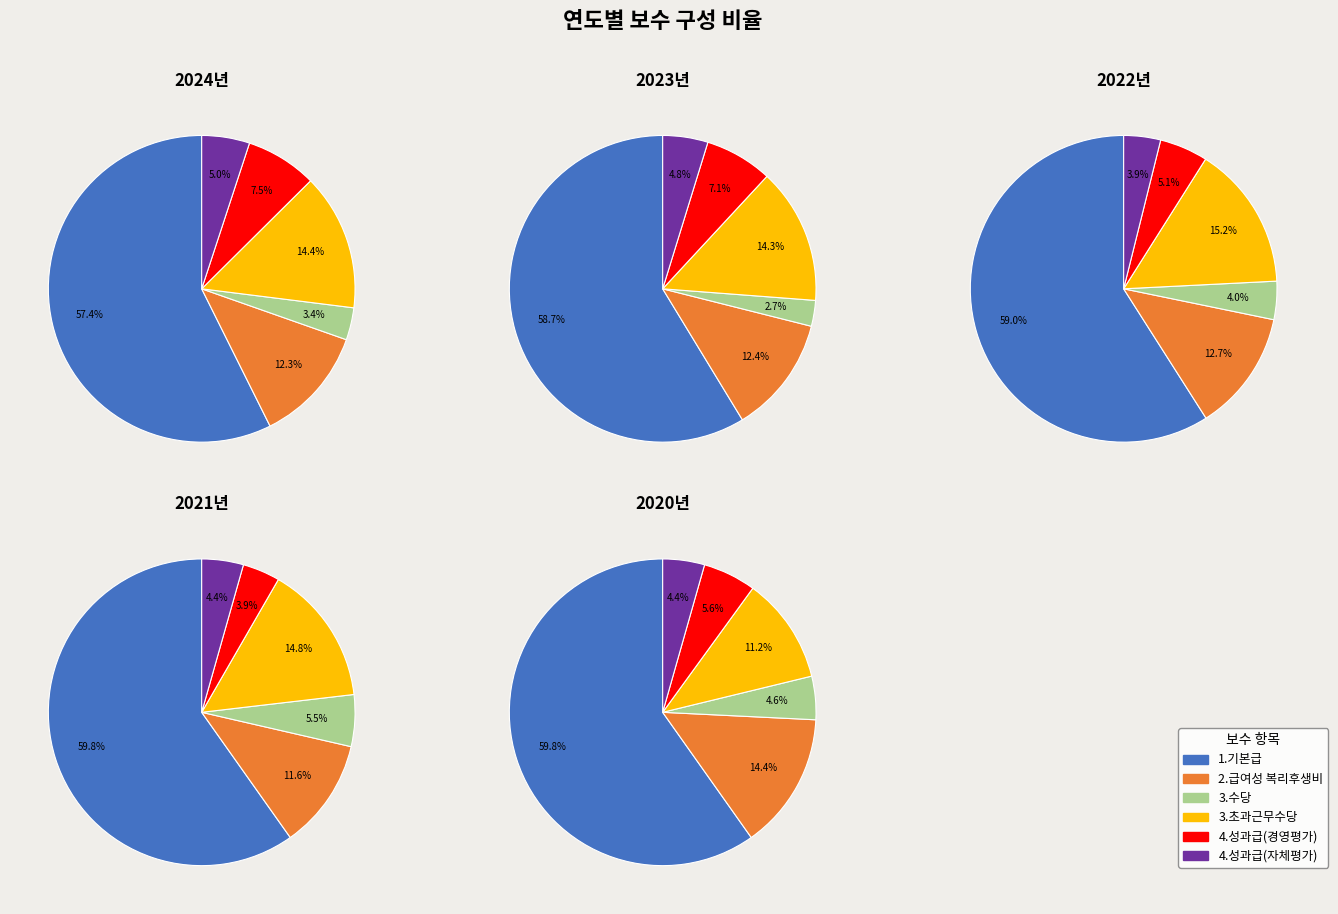

Between 2020 and 2023, which is larger?

2023